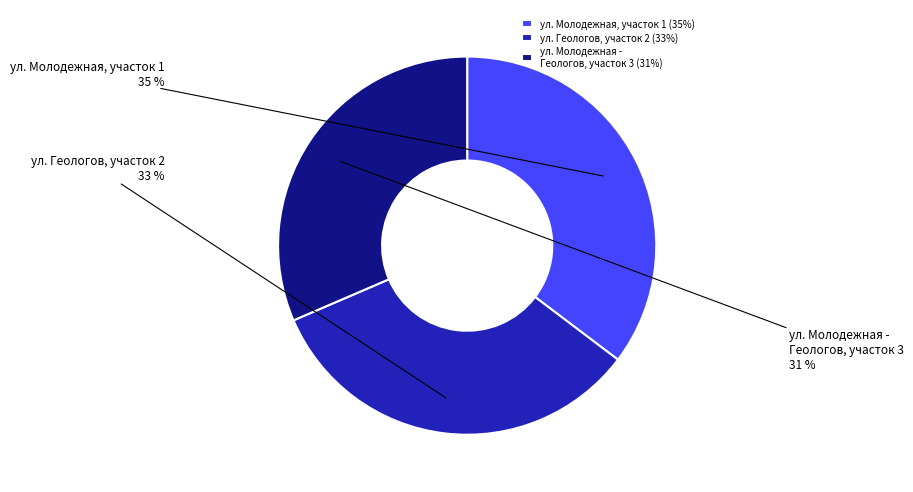

Which category has the smallest portion of the pie?

ул. Молодежная - Геологов, участок 3